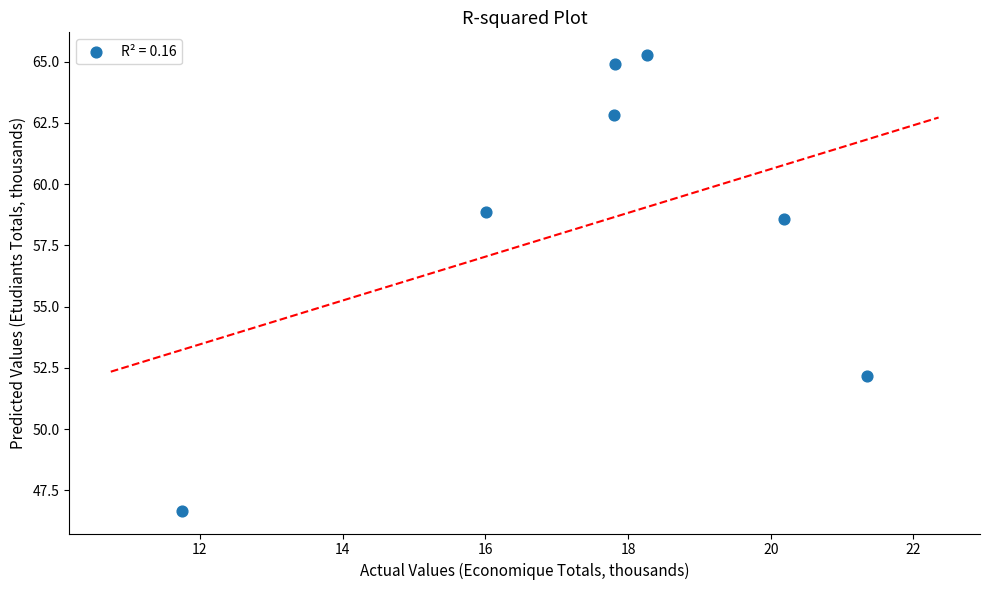

What is the average X value?

17.6